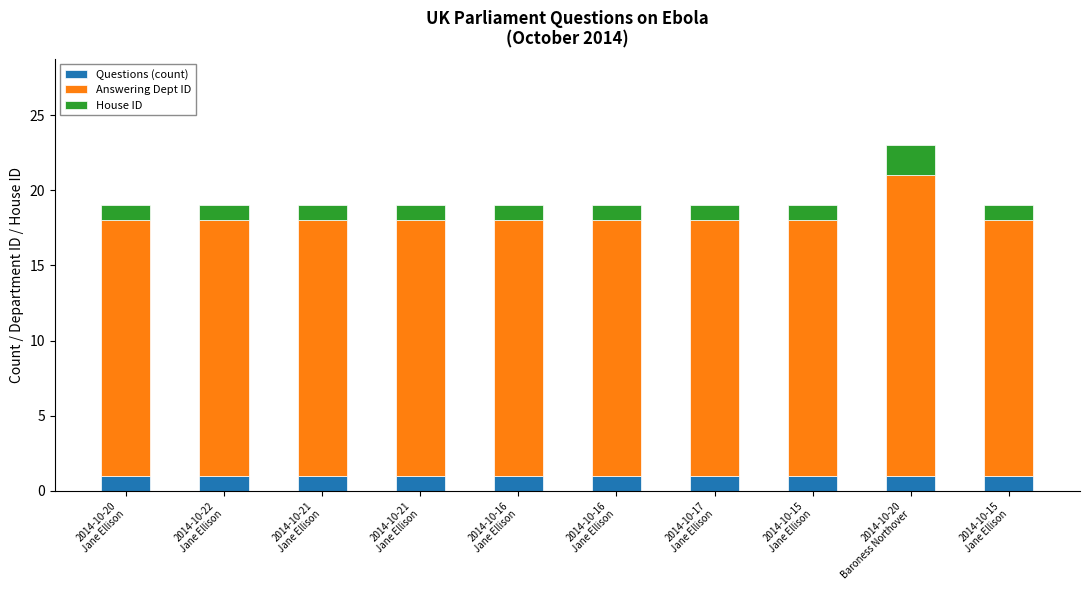

What are all the series names shown in the legend?

Questions (count), Answering Dept ID, House ID